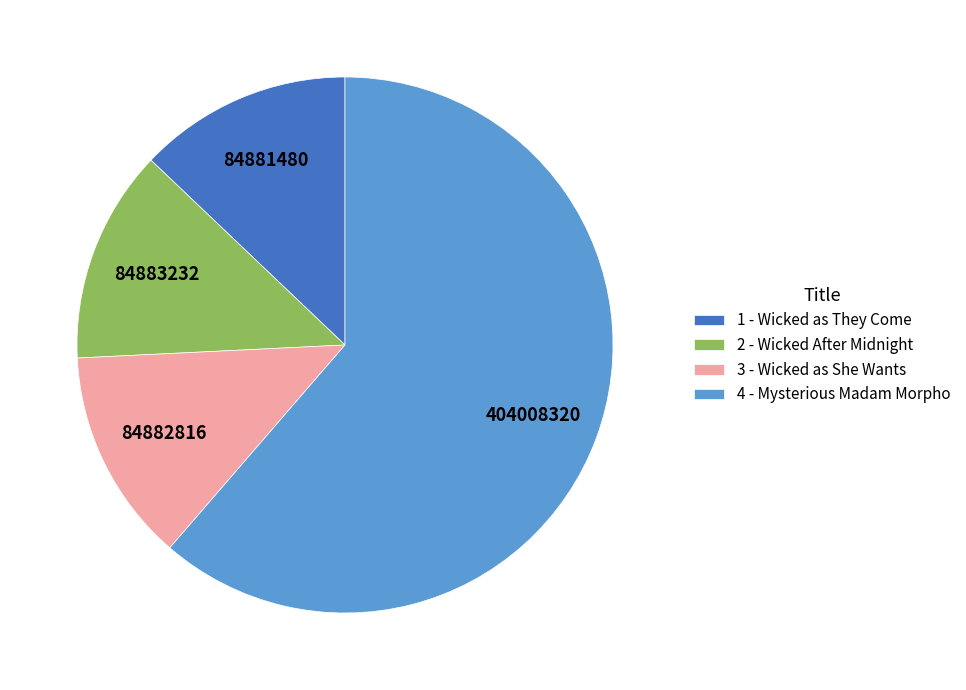

Does 1 - Wicked as They Come account for over 50% of the chart?

No